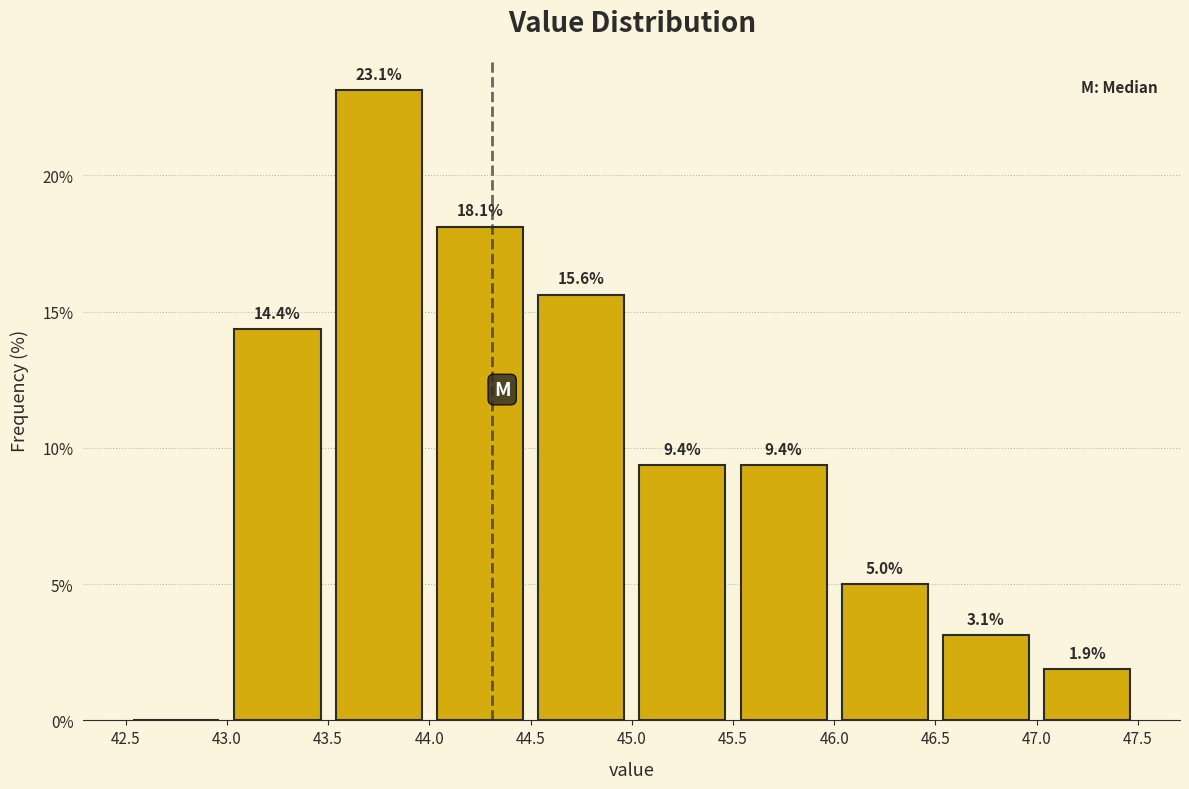

Over which range of the x-axis is the bar tallest?

43.5 to 44.0